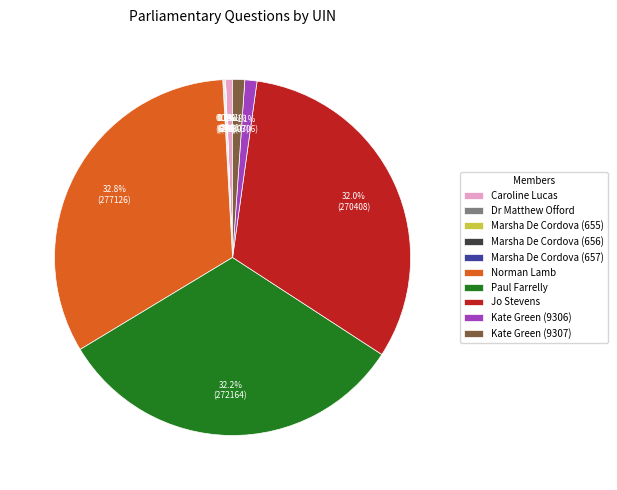

Which has a higher value, Norman Lamb or Kate Green (9307)?

Norman Lamb